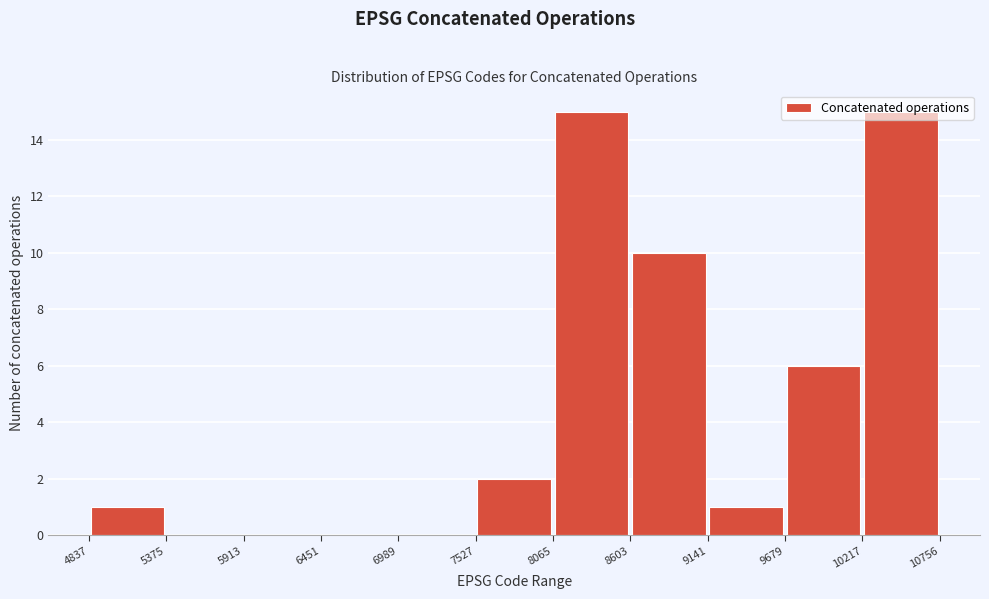

Reading left to right, transcribe this chart: for each bar, give the range it covers on the x-axis and its height. The values are not printed on the chart, so give them approximately, as read against the axis.

4837 to 5375: 1
5375 to 5913: 0
5913 to 6451: 0
6451 to 6989: 0
6989 to 7527: 0
7527 to 8065: 2
8065 to 8603: 15
8603 to 9141: 10
9141 to 9679: 1
9679 to 10217: 6
10217 to 10756: 15